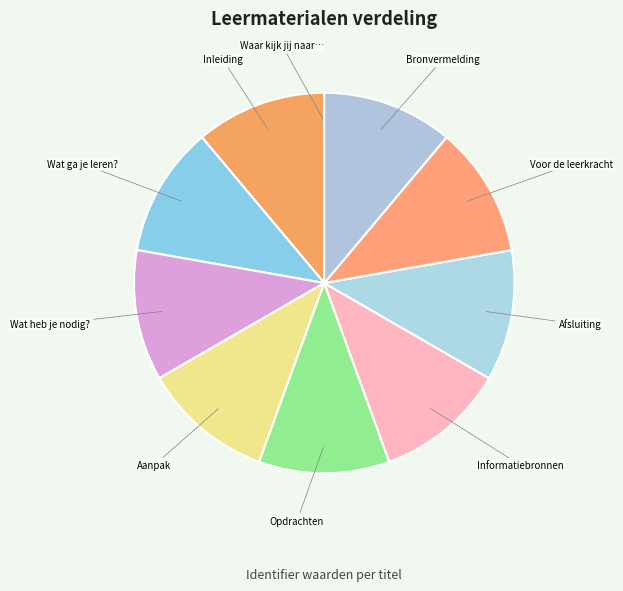

Do Wat heb je nodig? and Opdrachten together represent more than half of the pie?

No